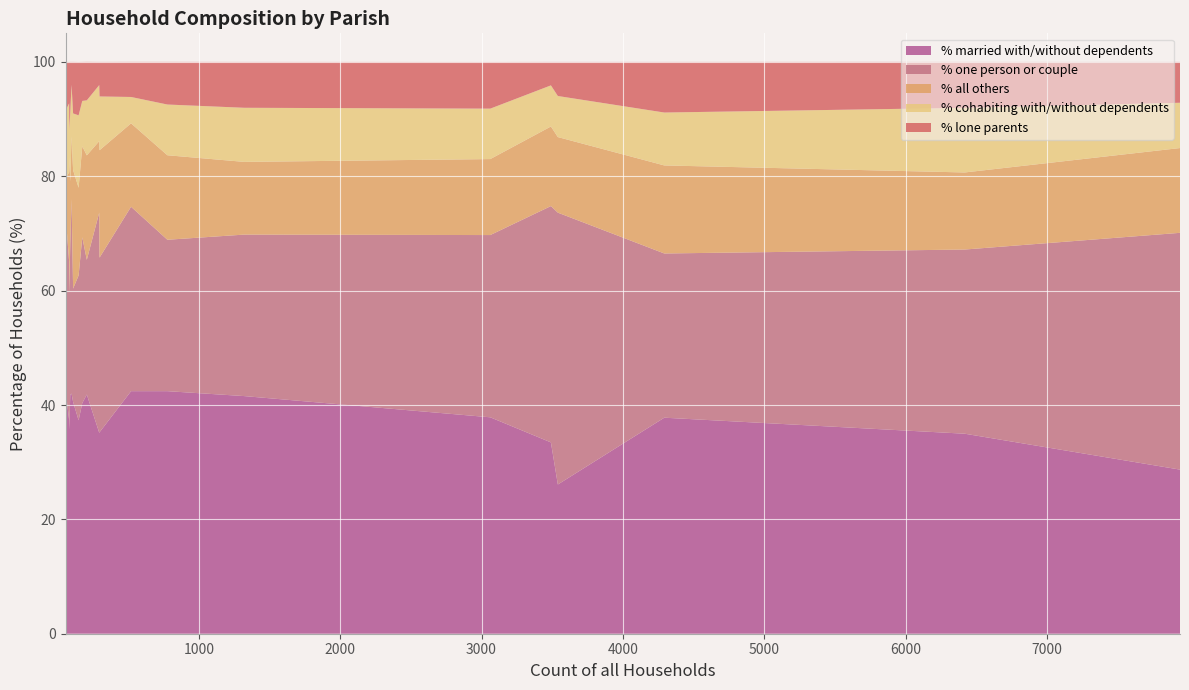

What is the maximum value for % married with/without dependents?

42.4